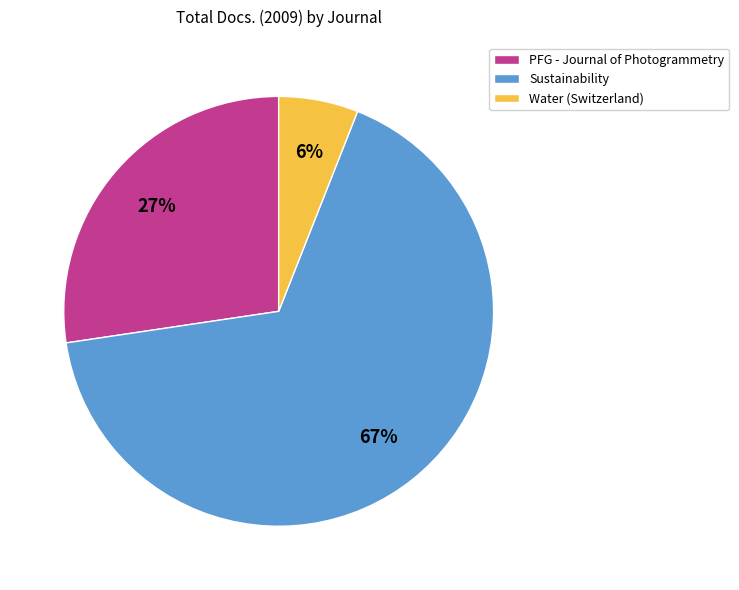

Which has a higher value, Water (Switzerland) or Sustainability?

Sustainability